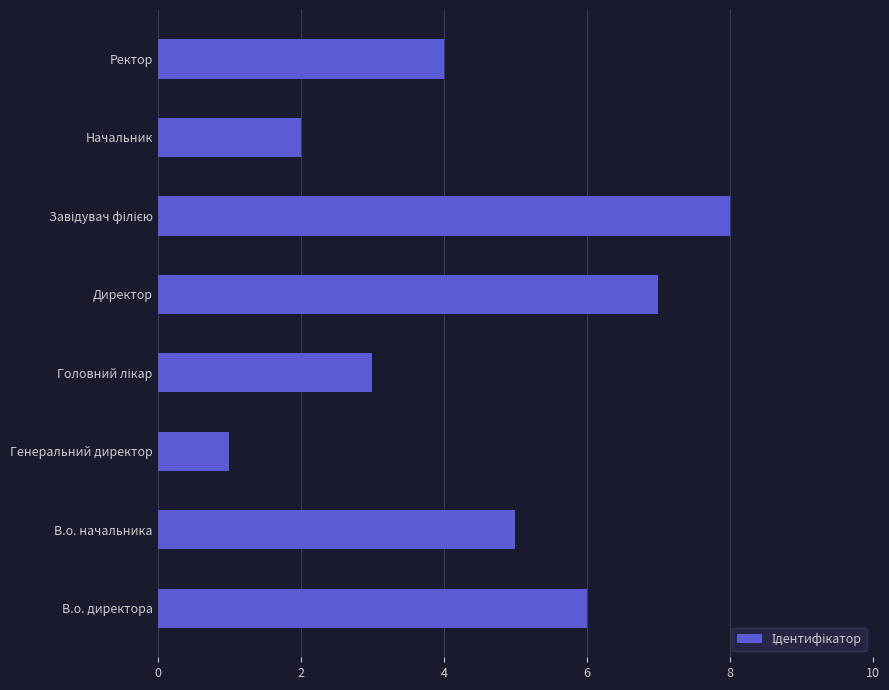

Reading bottom to top, what are all the values shown in this chart?

6	5	1	3	7	8	2	4